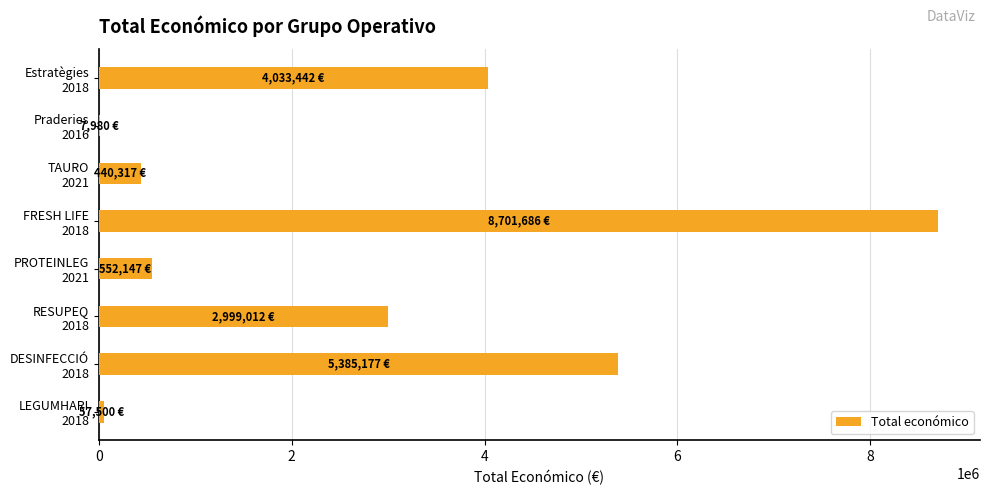

What is the greatest value displayed?

8701686